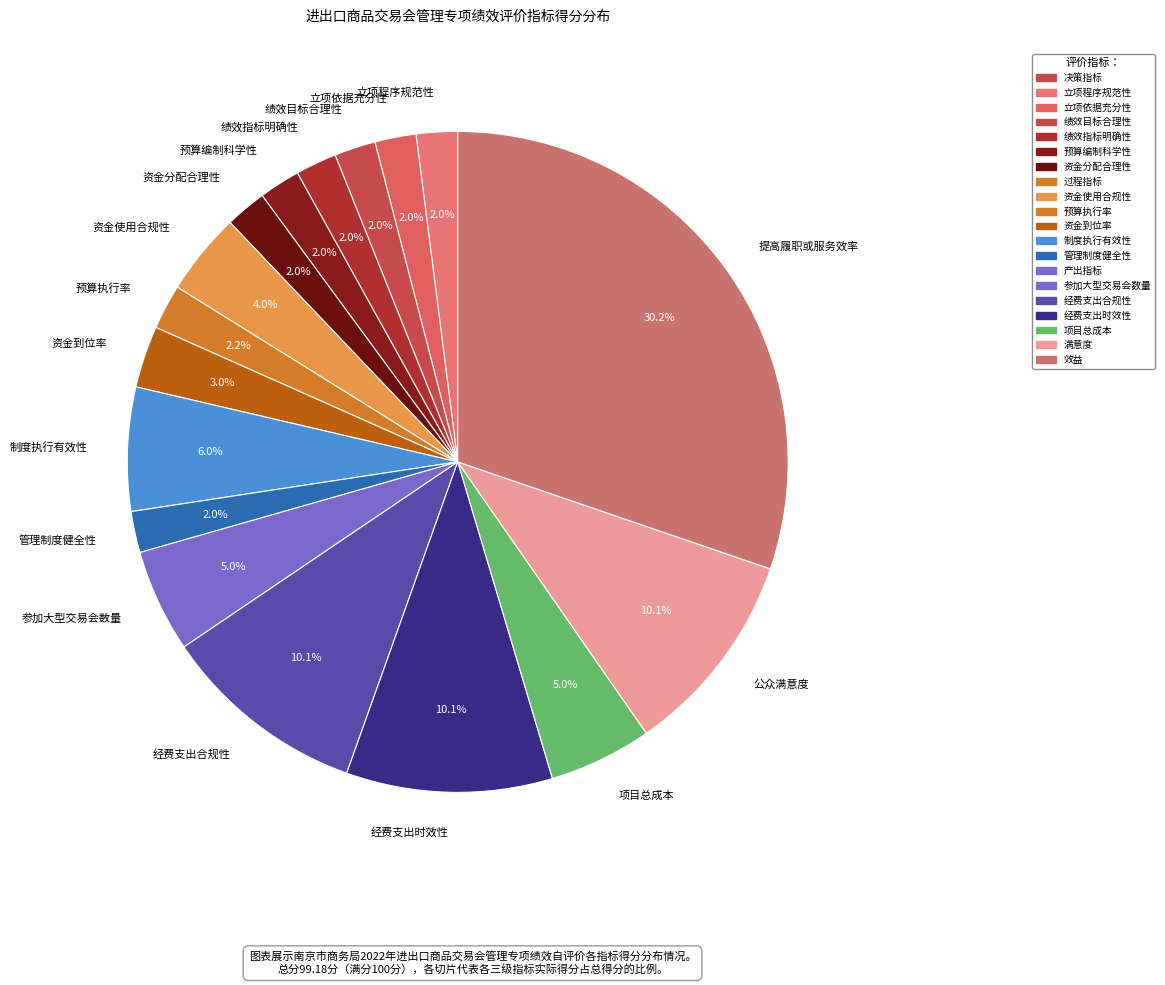

What is the total percentage of 经费支出时效性 and 预算执行率?

12.3%